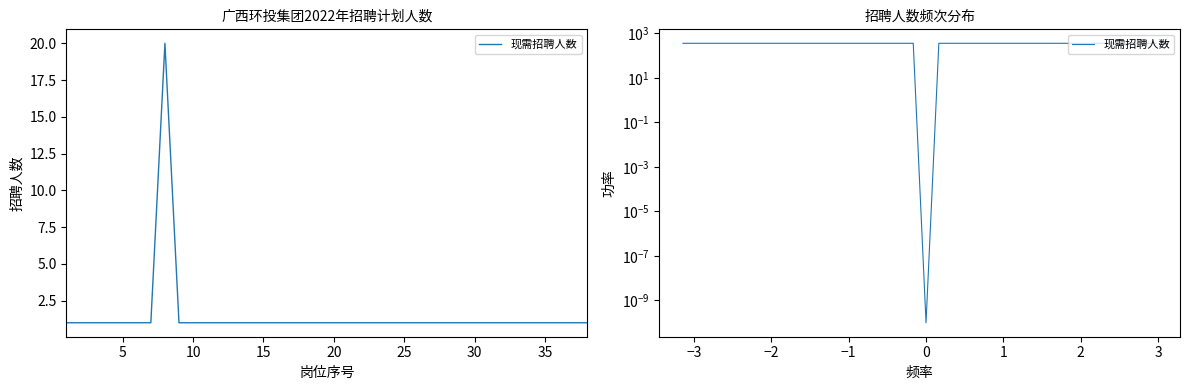

Is this an area chart (filled region under the line)?

No